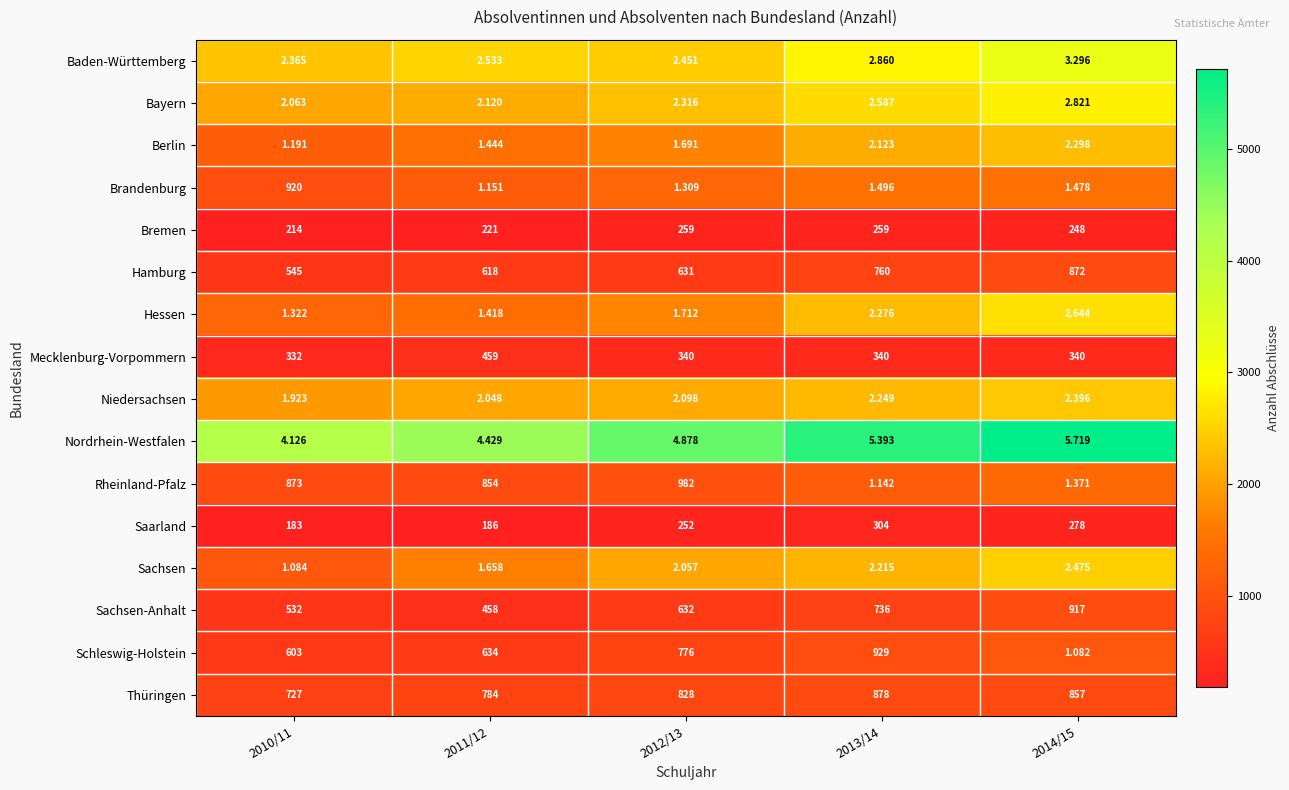

What is the total value across all series at 2013/14?

26547